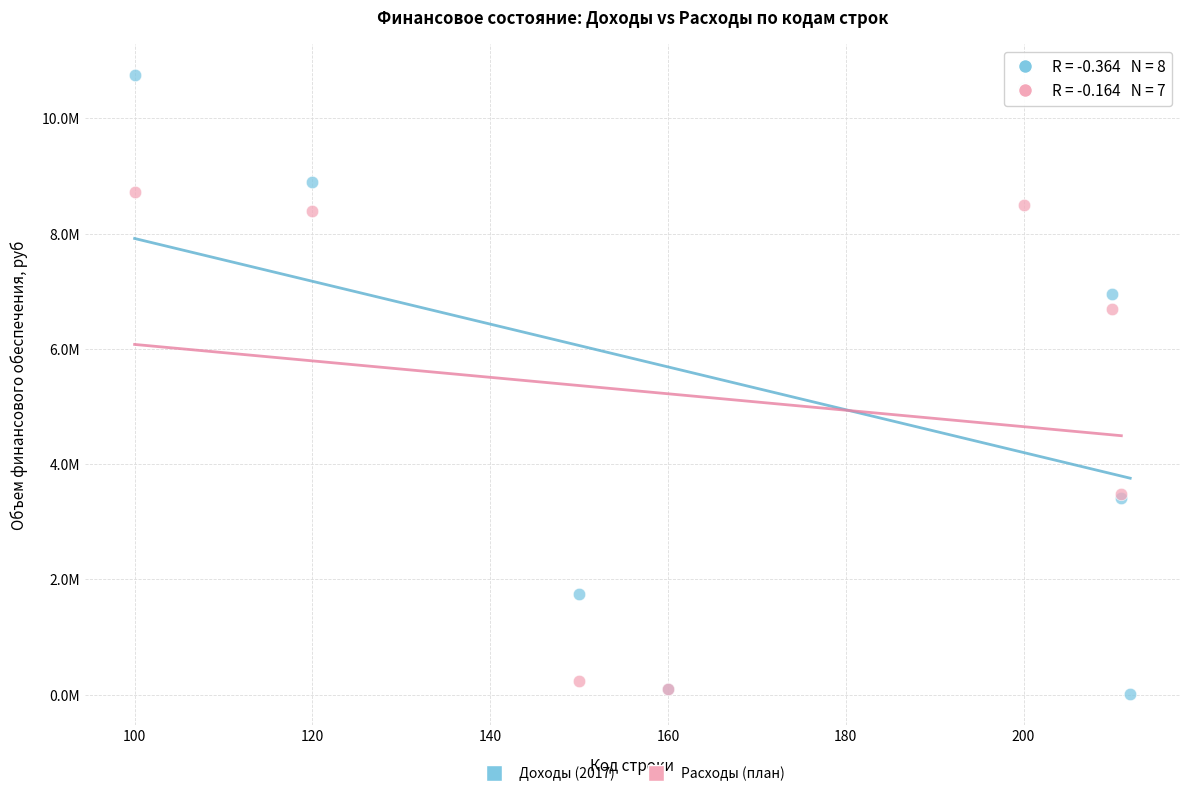

Which series reaches the maximum Y coordinate?

Доходы (2017)